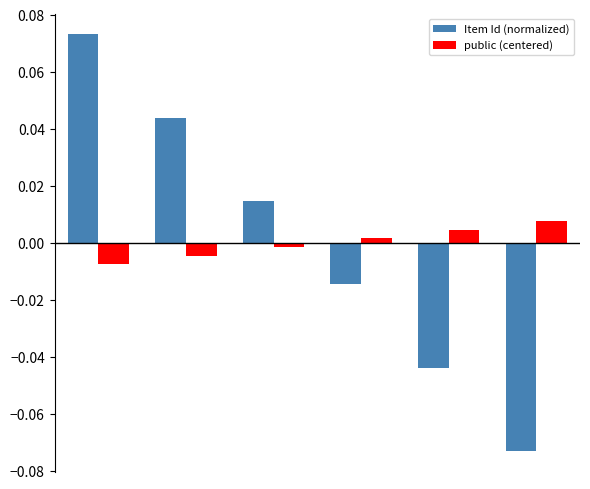

How many bars are there in total?

12